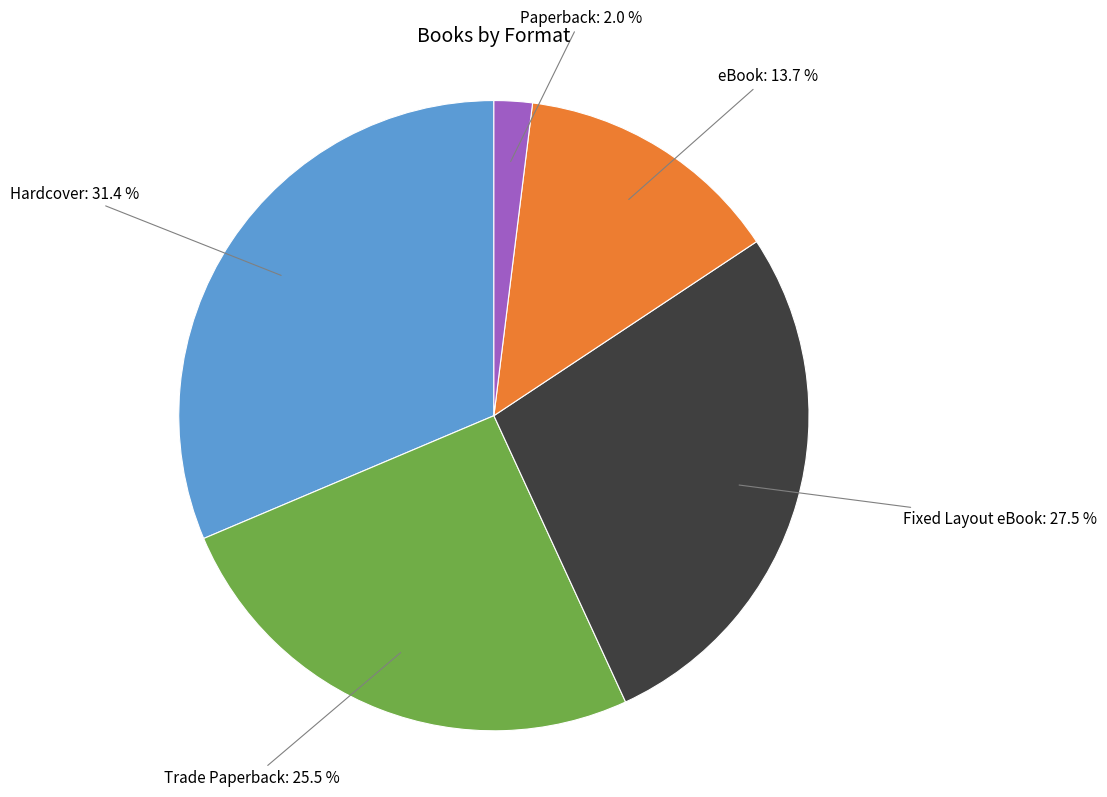

To the nearest percent, what portion does Hardcover represent?

31%